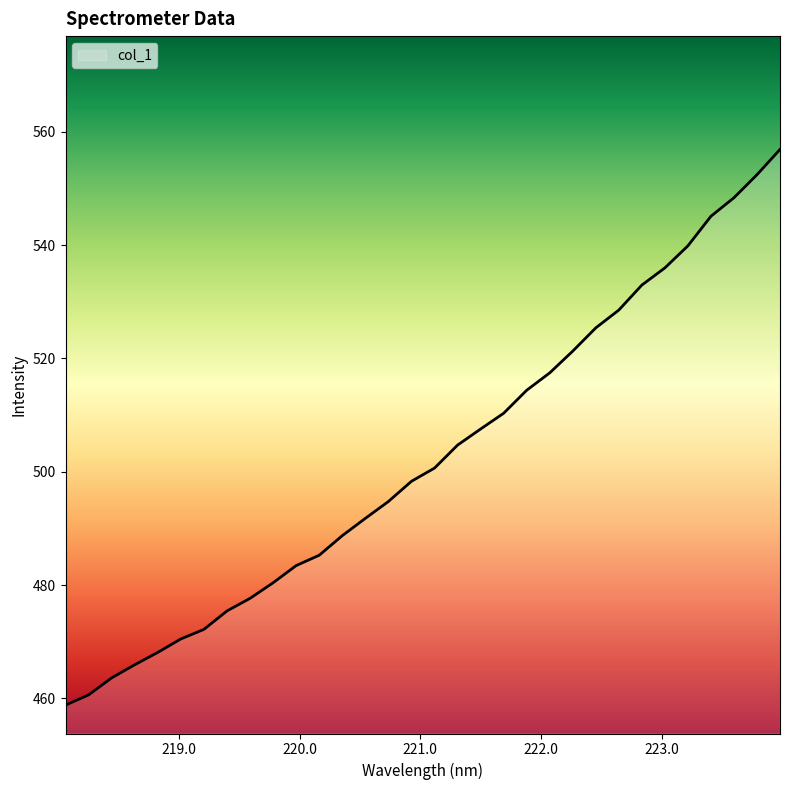

What is the minimum value shown in the chart?

458.8